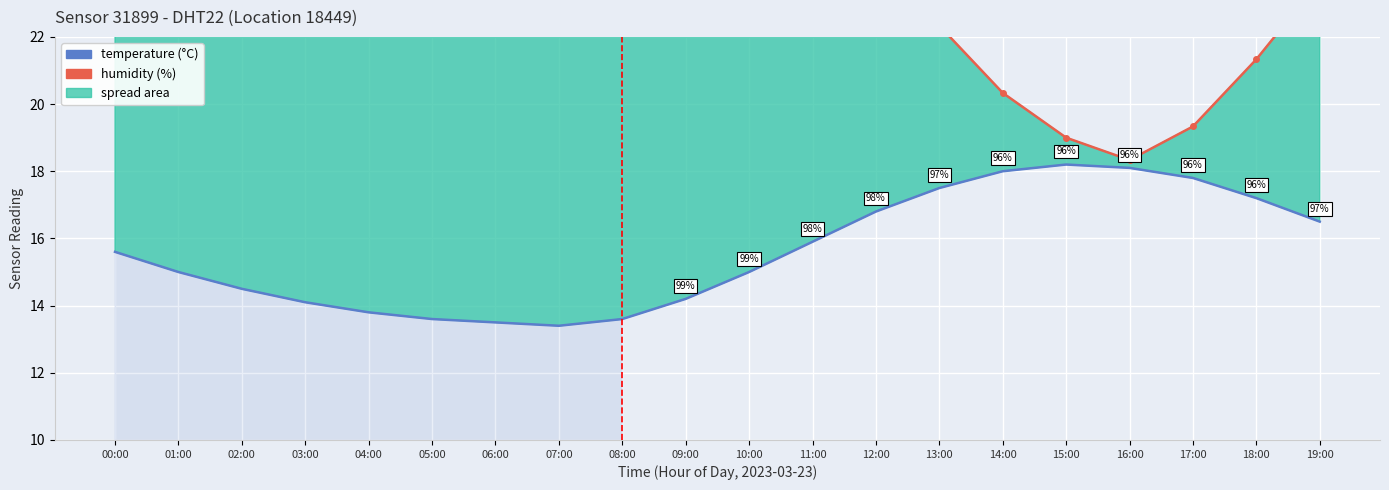

At which label is humidity closest to 25?

12:00